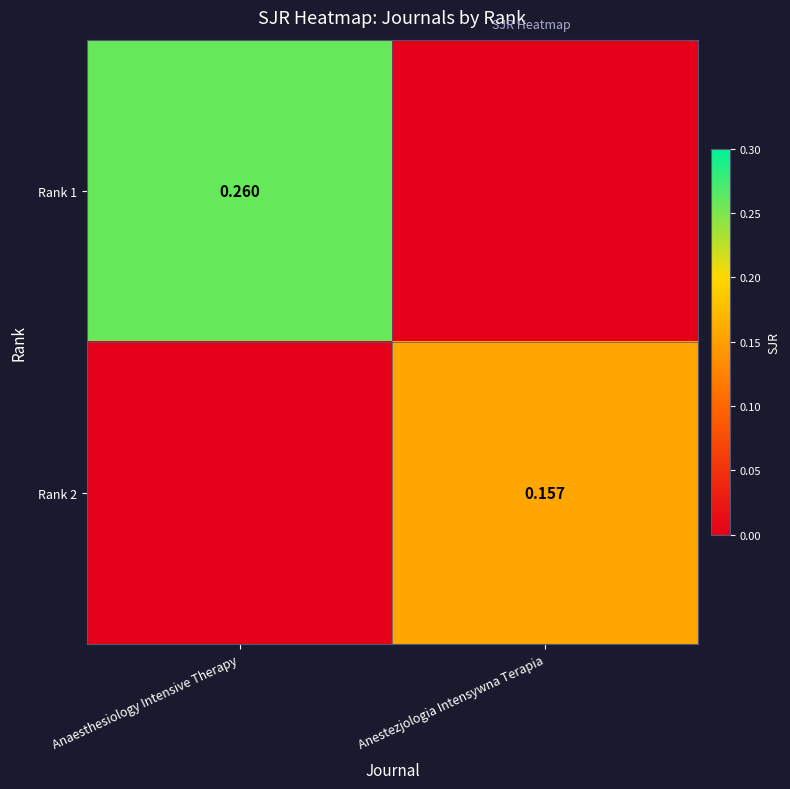

What is the approximate value of Rank 2 at Anestezjologia Intensywna Terapia?

0.2